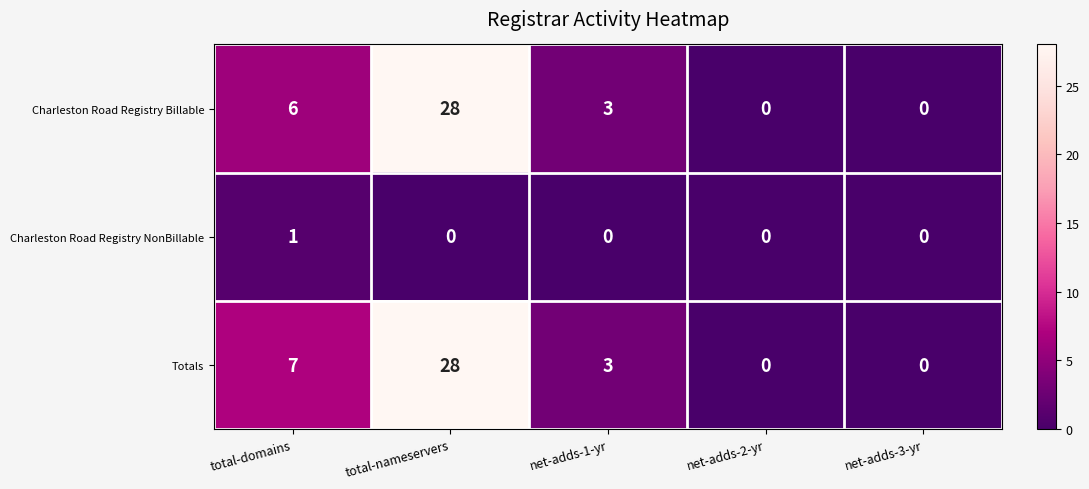

Count the Charleston Road Registry Billable values in the range 0 to 6.

4